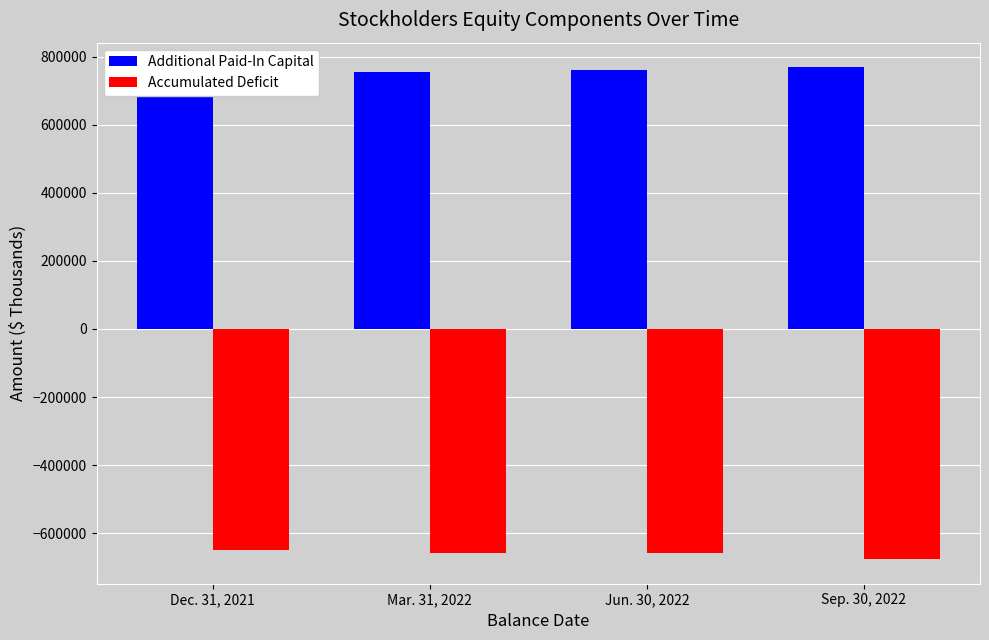

Where is Additional Paid-In Capital nearest to the value 758248?

Mar. 31, 2022